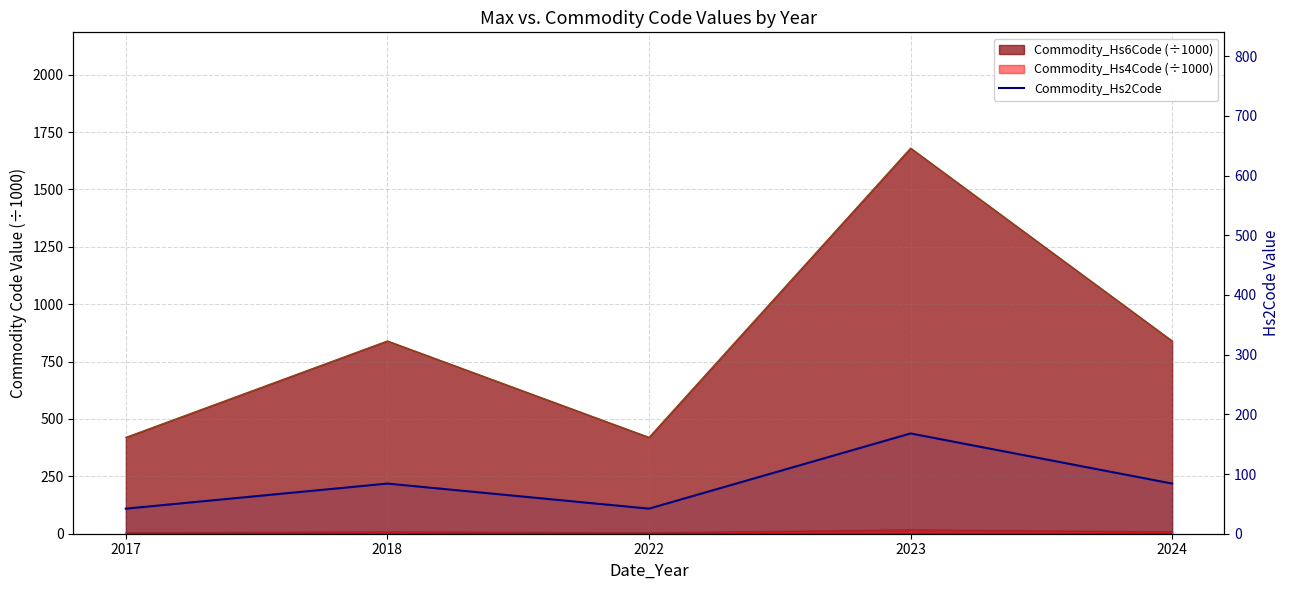

Reading left to right, list all the values displayed in this chart.

42	84	42	168	84